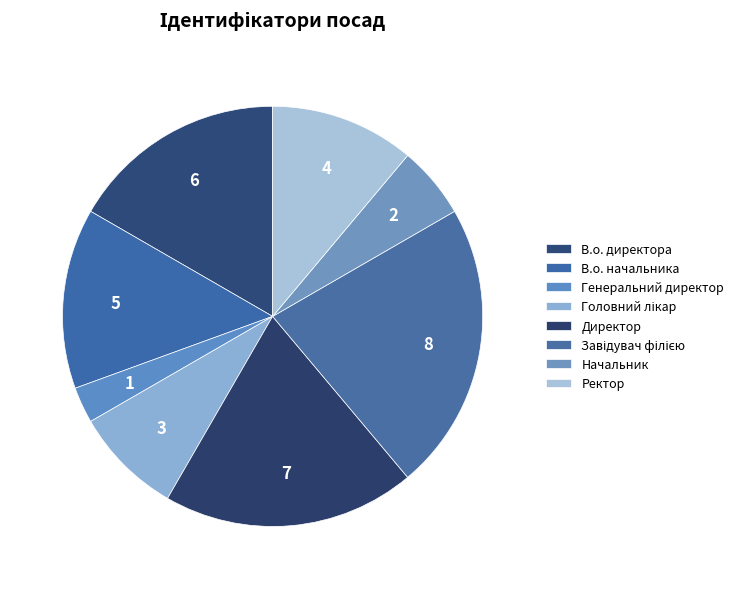

How many slices are in this pie chart?

8